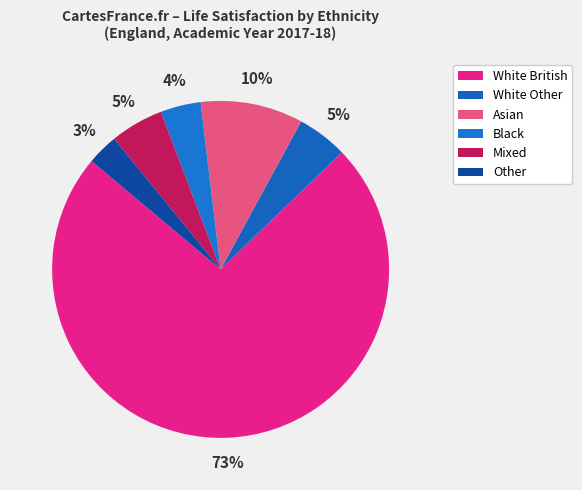

To the nearest percent, what is the difference between the Mixed and Black slice percentages?

1%